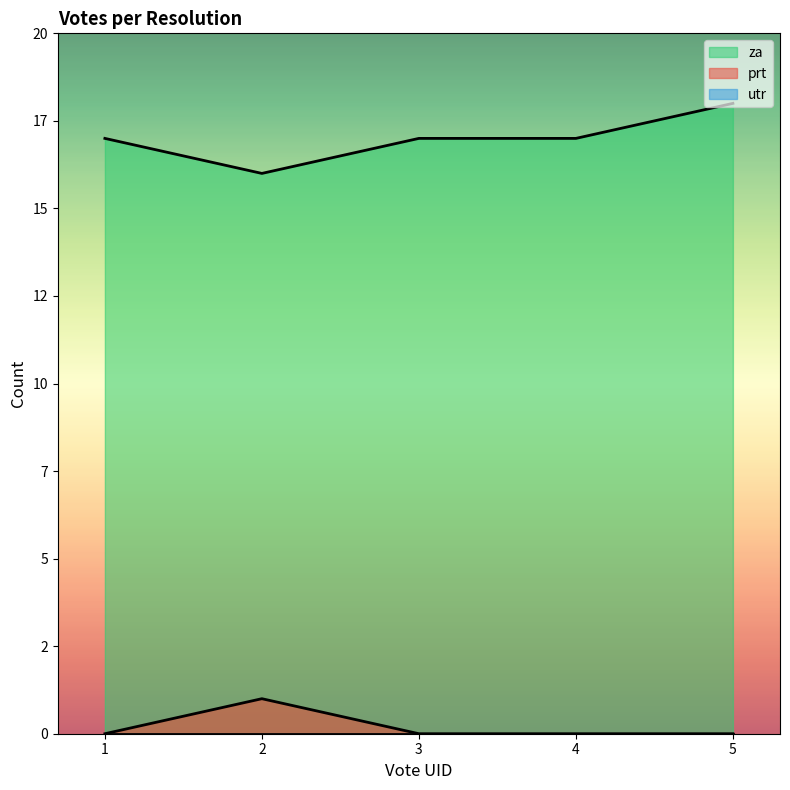

What is the total value across all series at 3?

17